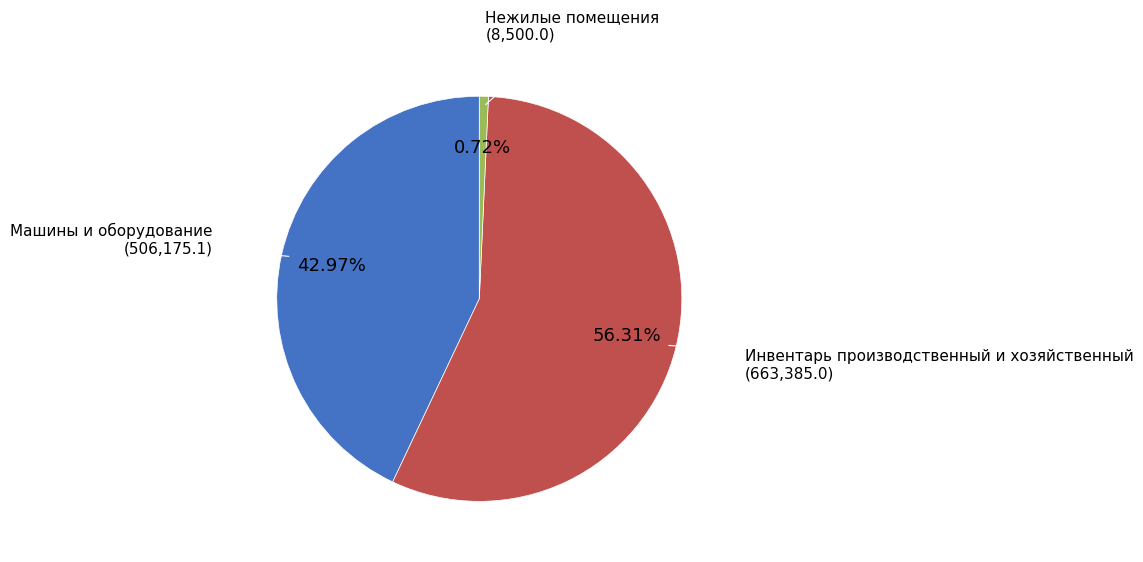

Does any single category account for the majority?

Yes